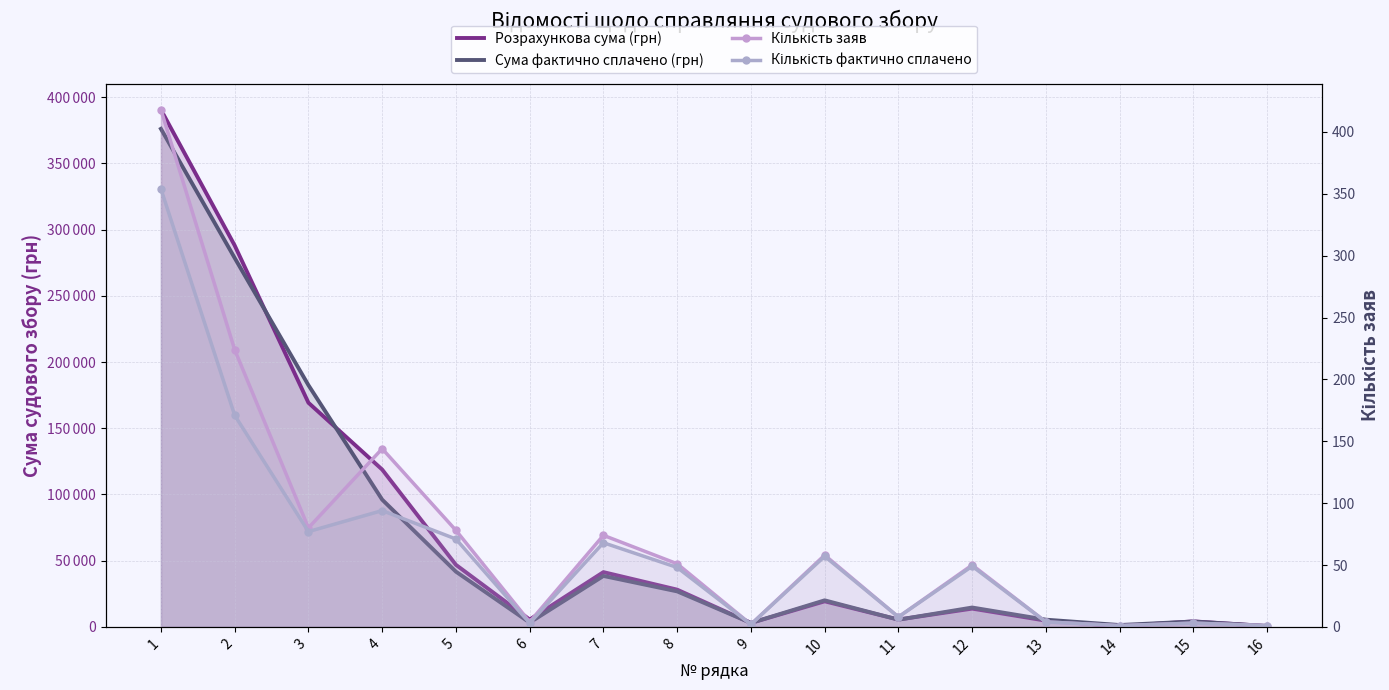

Rank the series at 15 from lowest to highest value.

Кількість заяв, Кількість фактично сплачено, Сума фактично сплачено (грн), Розрахункова сума (грн)